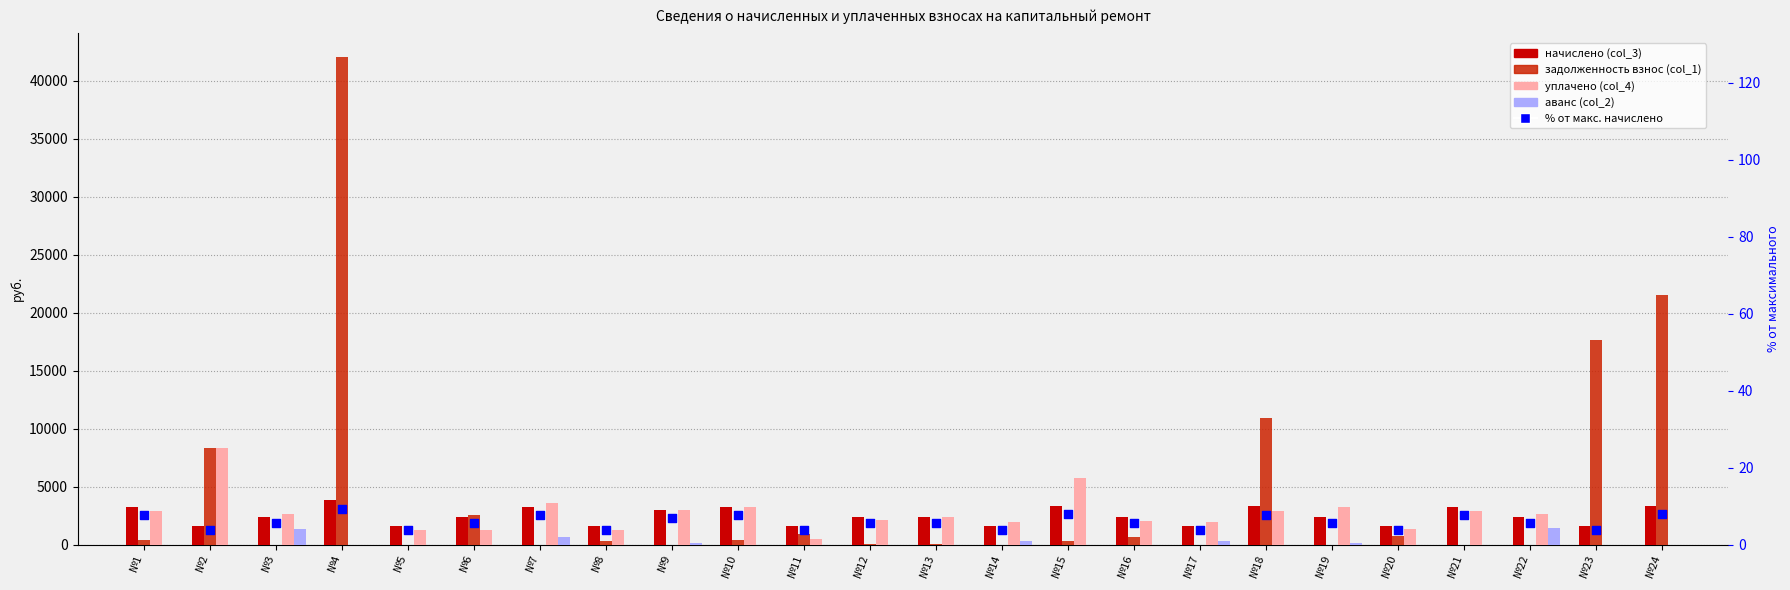

At which category is the sum across all series the highest?

№4